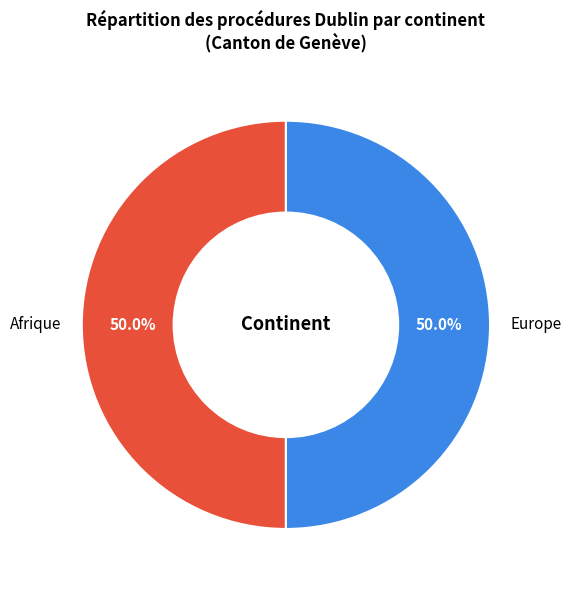

Approximately how many times larger is the value at Afrique compared to Europe?

1.0